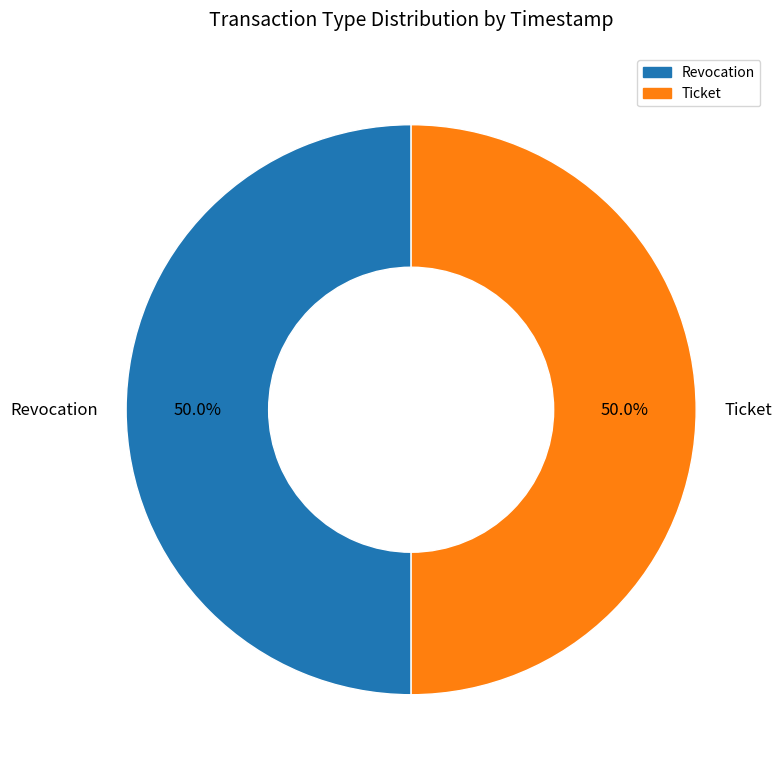

How many slices are in this pie chart?

2